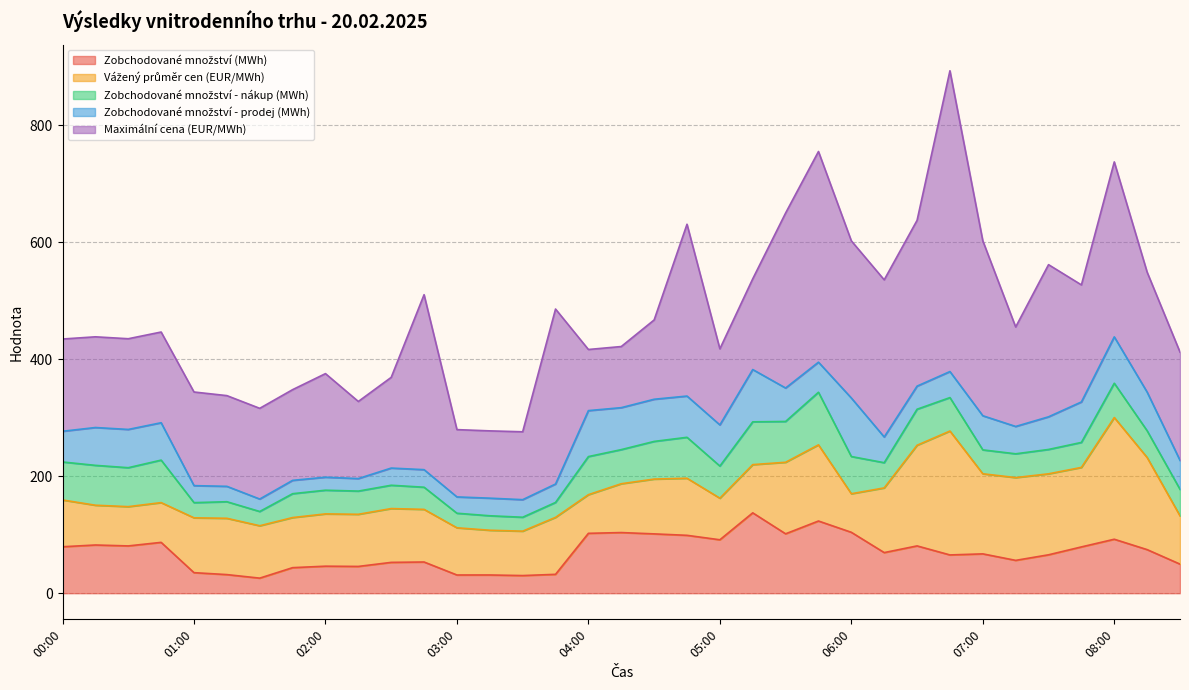

At which label does Zobchodované množství (MWh) first exceed 69?

00:00